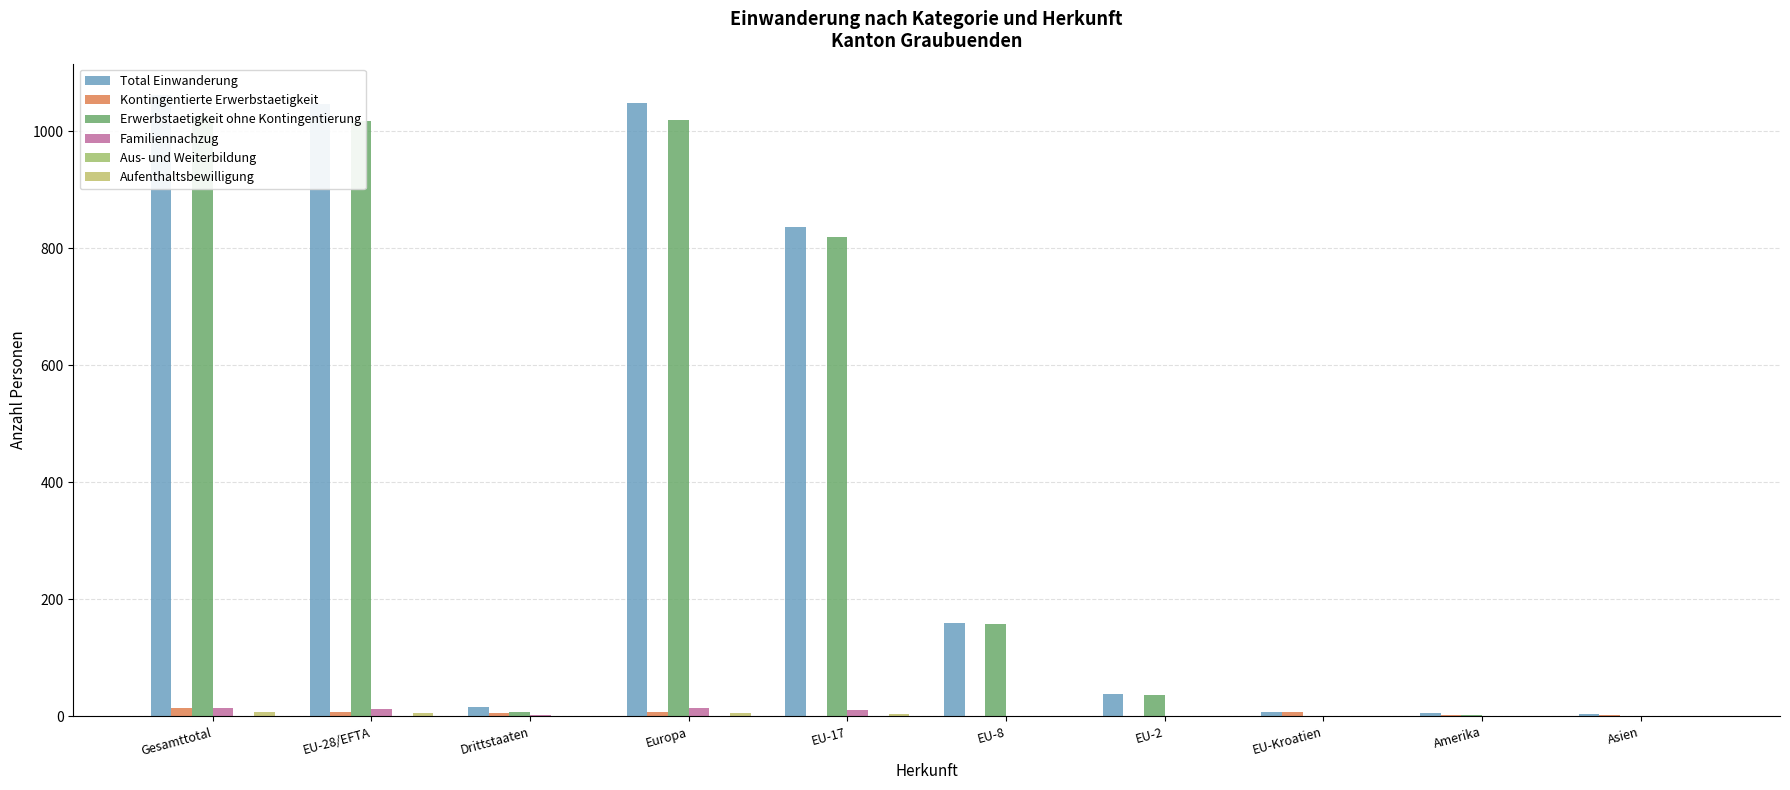

Rank the categories by Erwerbstaetigkeit ohne Kontingentierung value from highest to lowest.

Gesamttotal, Europa, EU-28/EFTA, EU-17, EU-8, EU-2, Drittstaaten, Amerika, EU-Kroatien, Asien